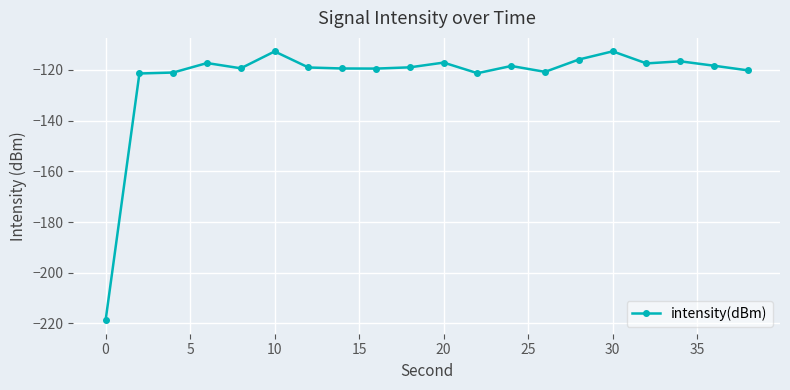

What is the value of the 12th point from the left?

-121.3